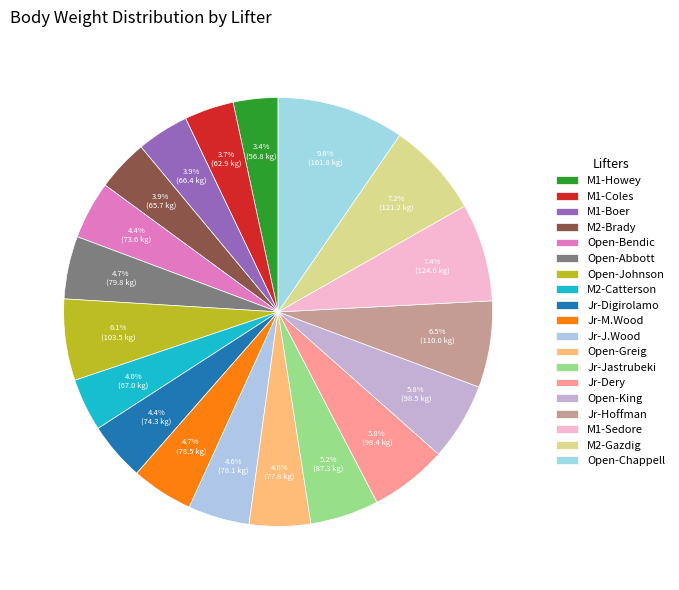

How many slices are in this pie chart?

19